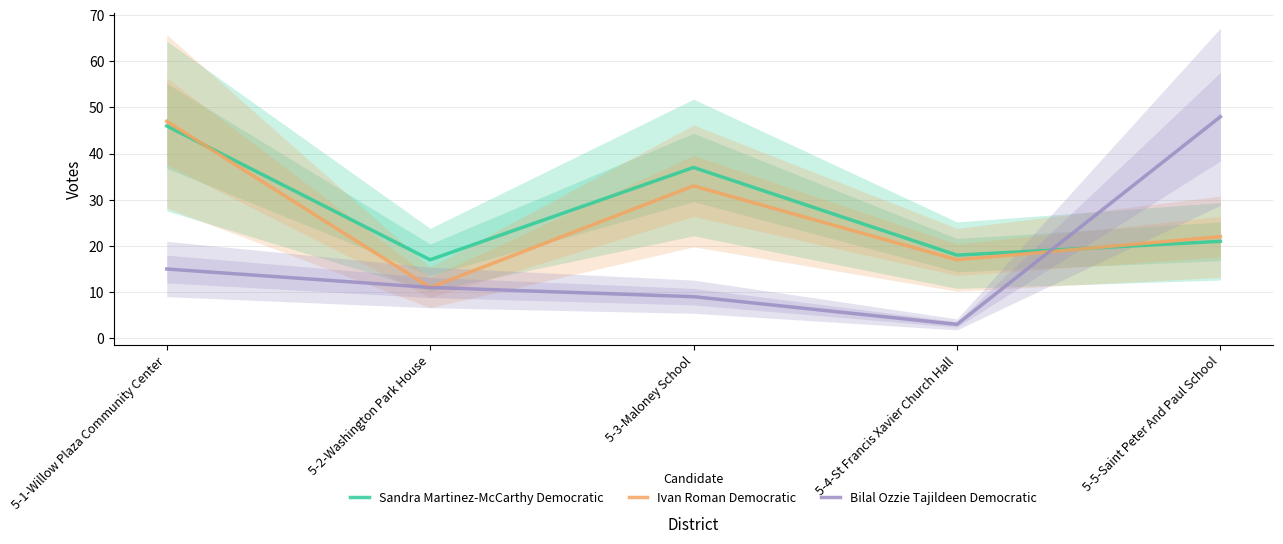

Which has a higher value, 5-2-Washington Park House or 5-5-Saint Peter And Paul School?

5-5-Saint Peter And Paul School